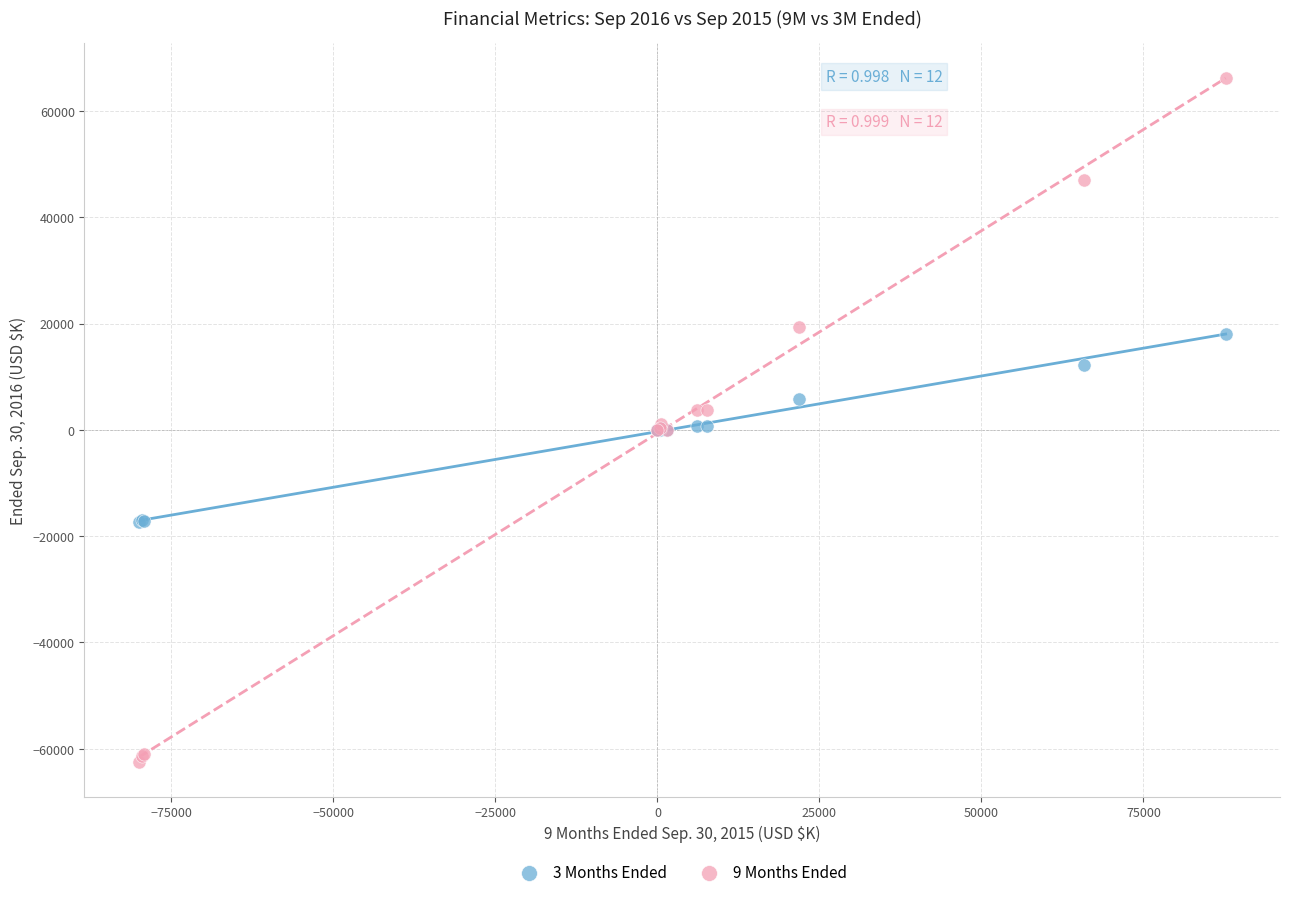

Which series contains the highest Y value?

9 Months Ended